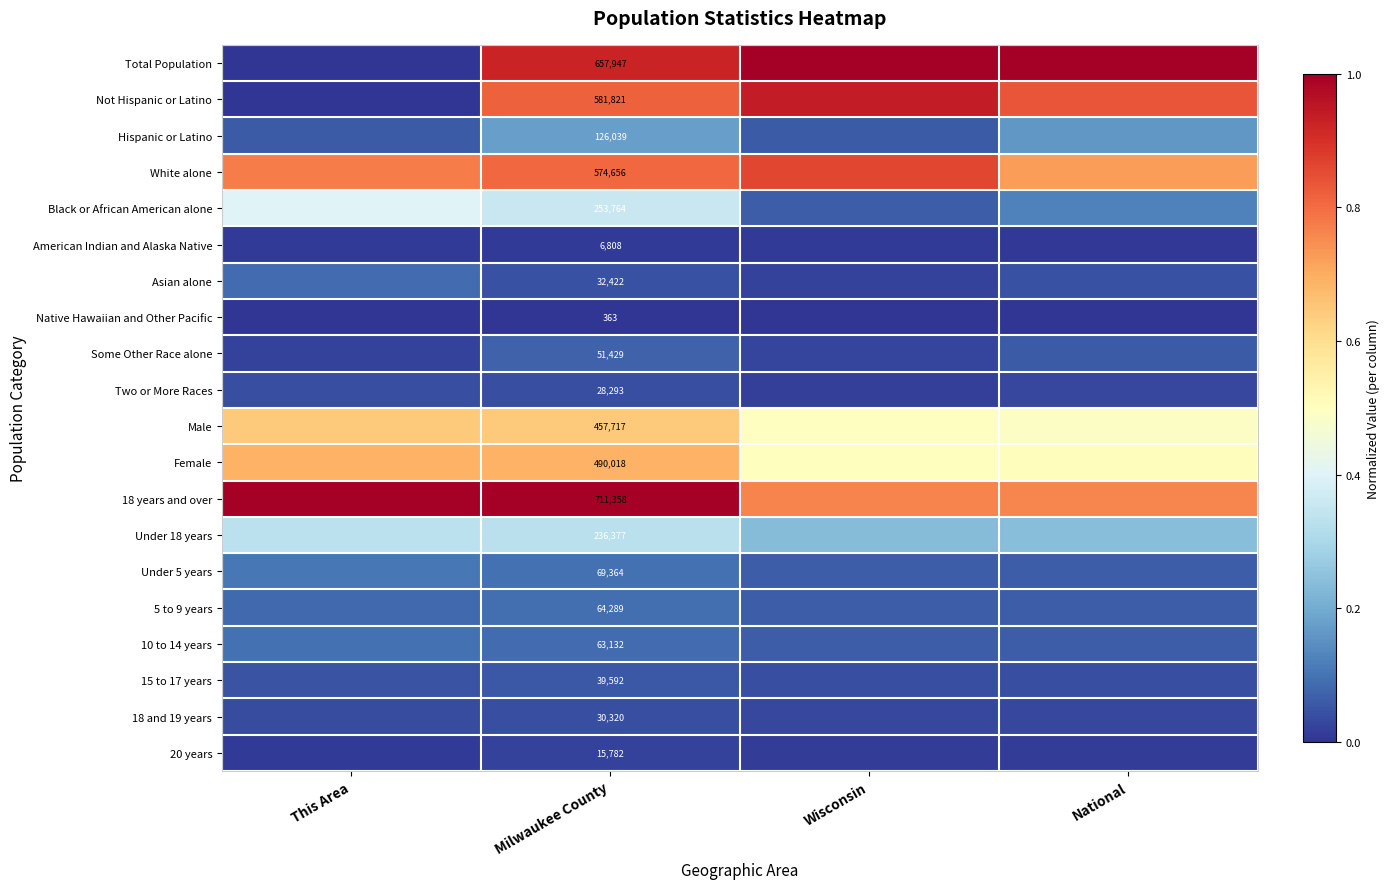

Which has a higher value, Milwaukee County or National?

National